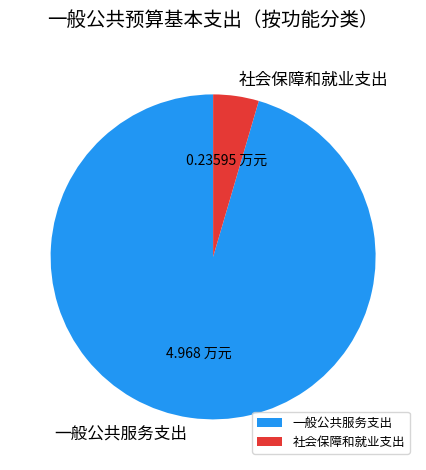

Rank the categories by value from lowest to highest.

社会保障和就业支出, 一般公共服务支出